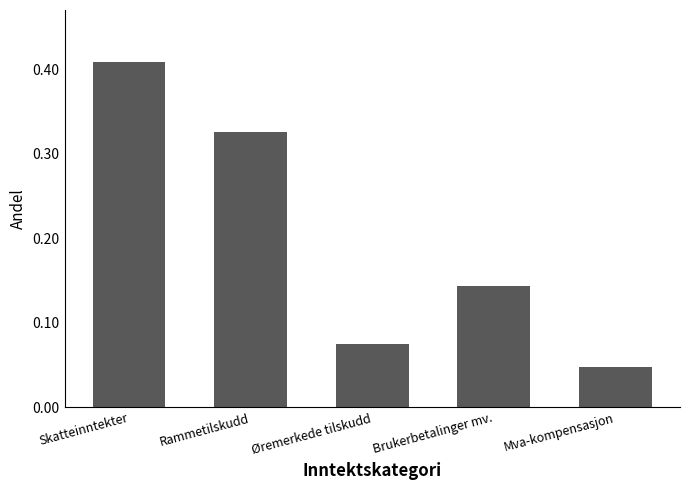

Rank the categories by value from highest to lowest.

Skatteinntekter, Rammetilskudd, Brukerbetalinger mv., Øremerkede tilskudd, Mva-kompensasjon